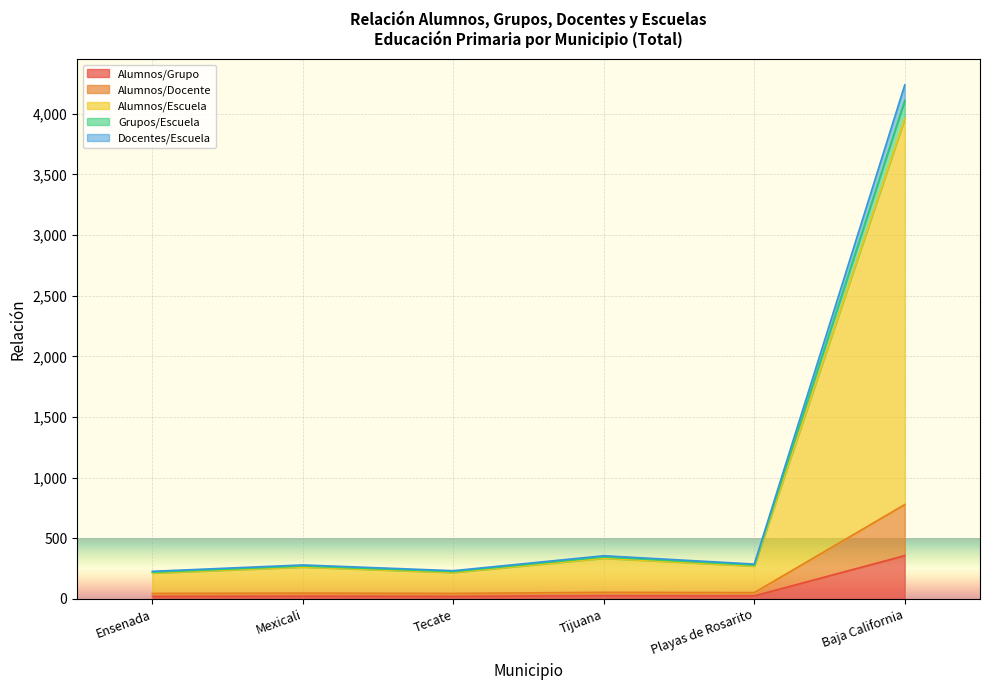

Which category has the lowest value in the Alumnos/Escuela series?

Ensenada